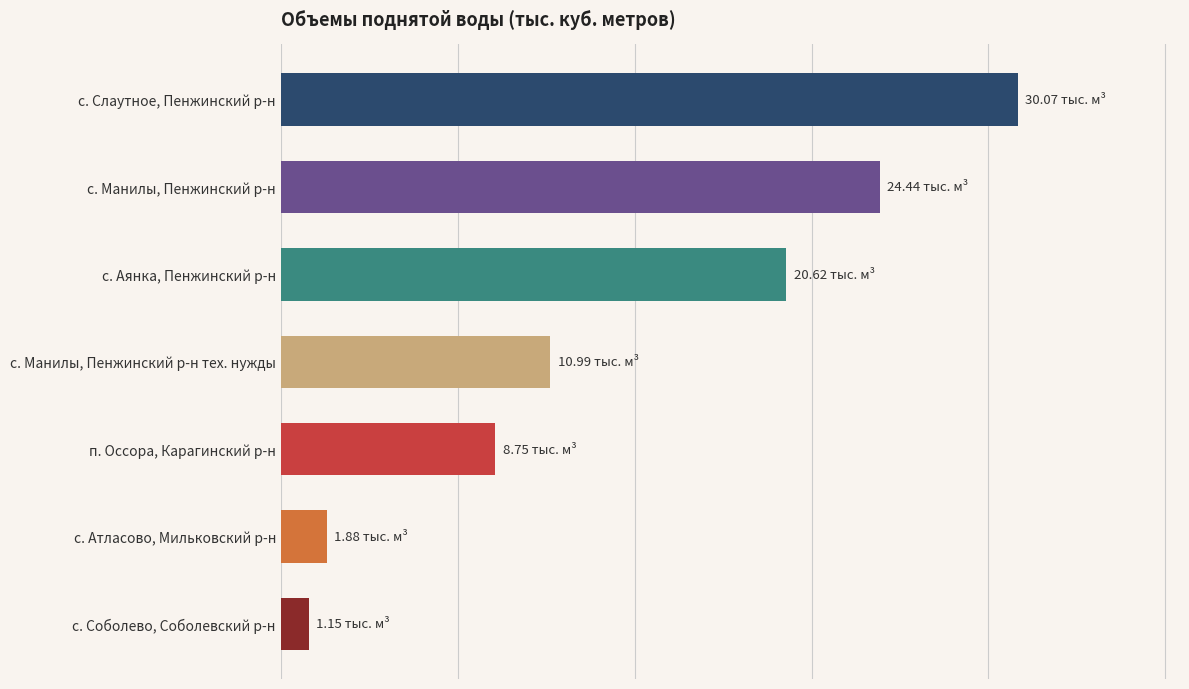

List the labels in order of value, smallest first.

с. Соболево, Соболевский р-н, с. Атласово, Мильковский р-н, п. Оссора, Карагинский р-н, с. Манилы, Пенжинский р-н тех. нужды, с. Аянка, Пенжинский р-н, с. Манилы, Пенжинский р-н, с. Слаутное, Пенжинский р-н